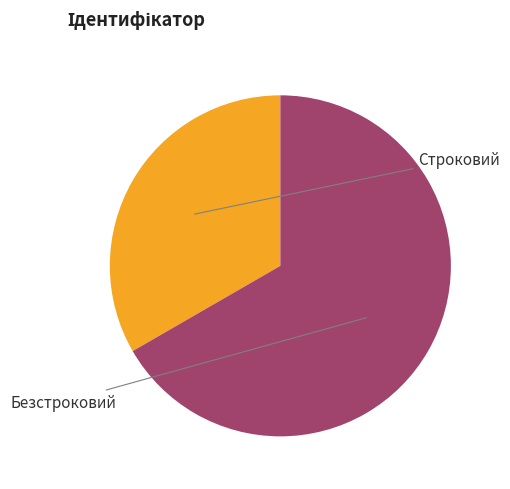

Rank the categories by value from lowest to highest.

Строковий, Безстроковий